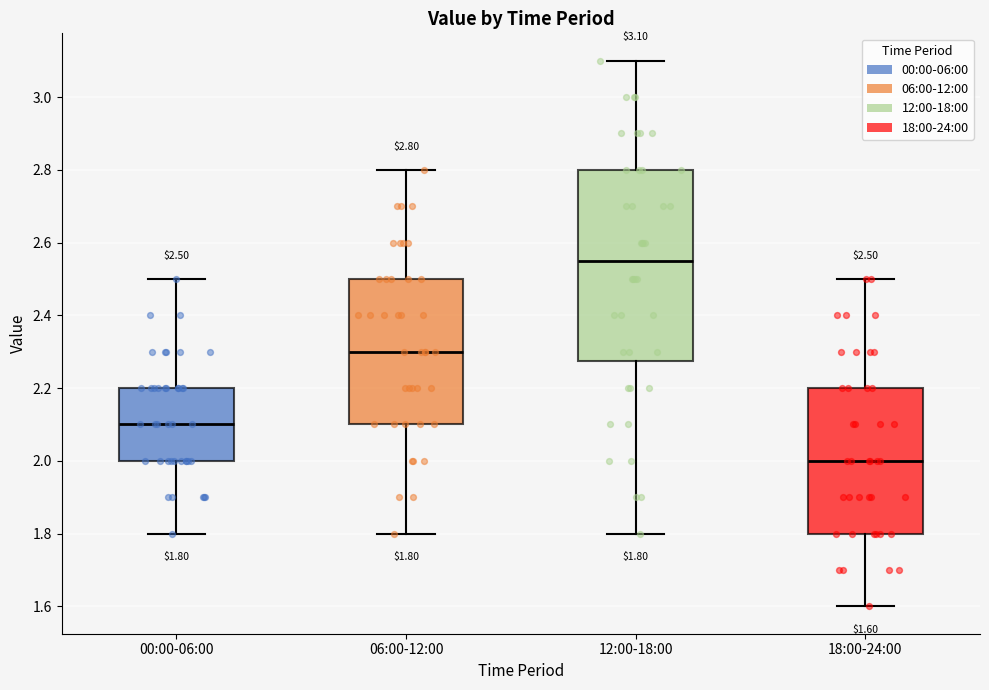

Which box has the lowest median line?

18:00-24:00